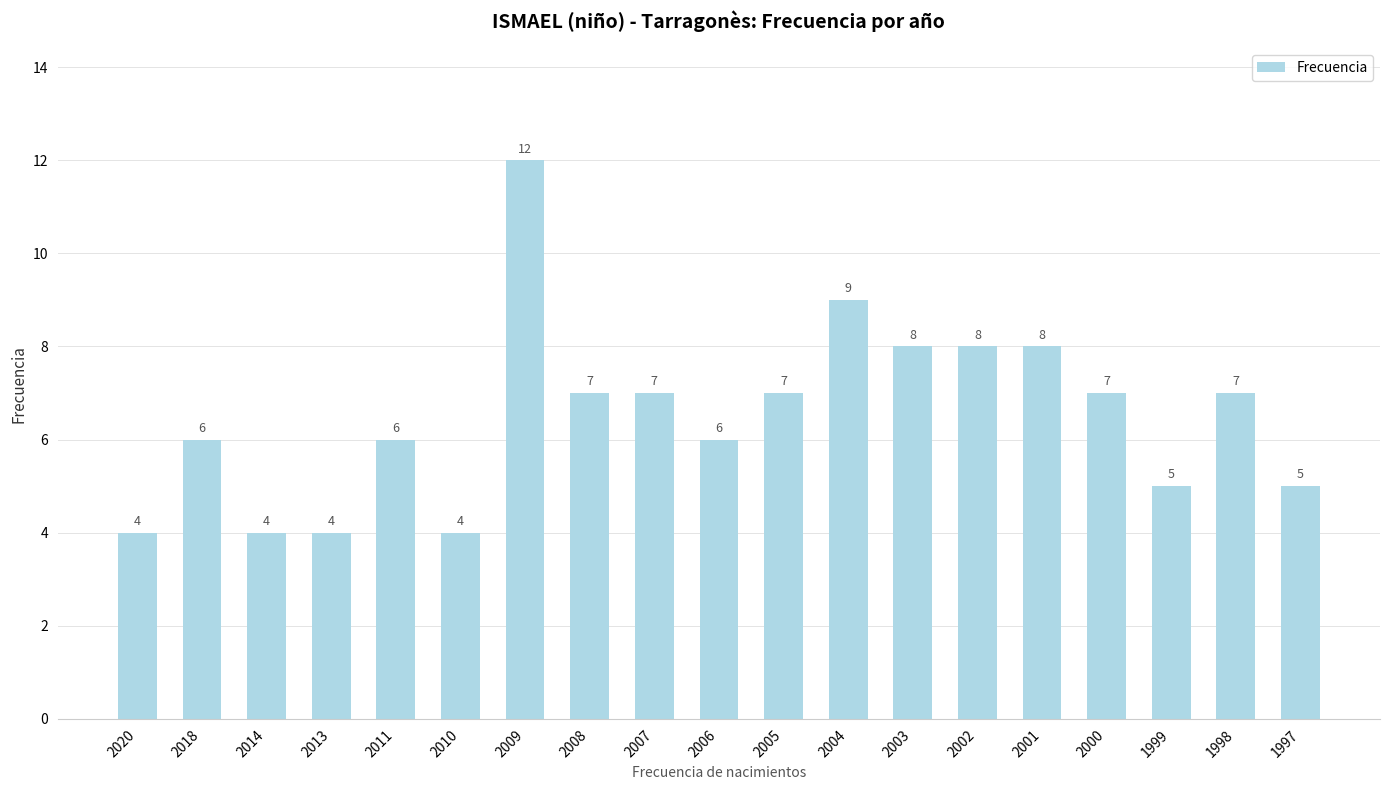

Is it true that the value at 2003 is 8?

True